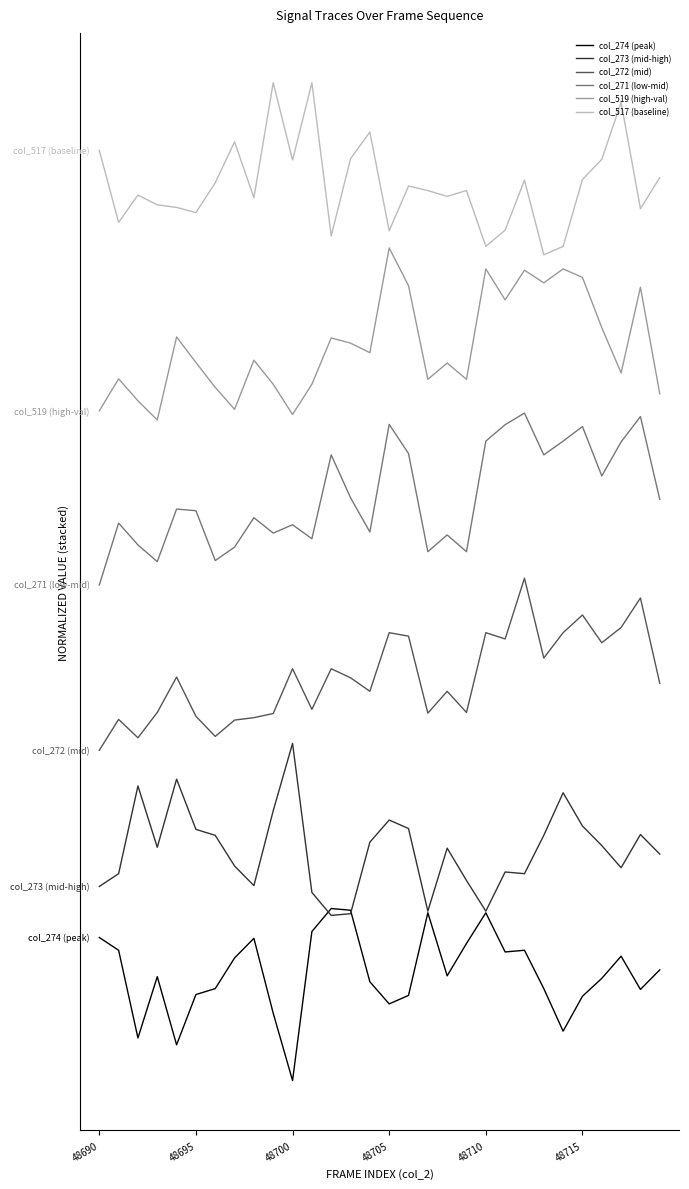

Does the chart have visible grid lines?

No